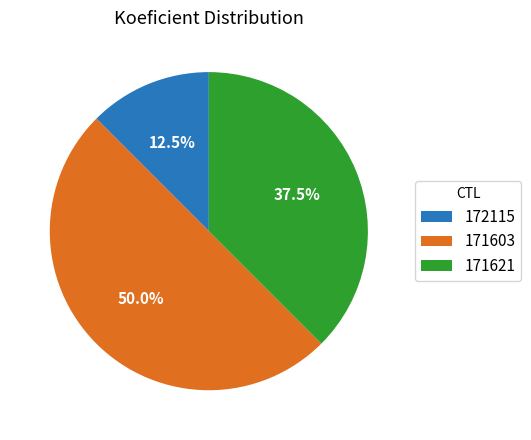

To the nearest percent, what portion does 171603 represent?

50%